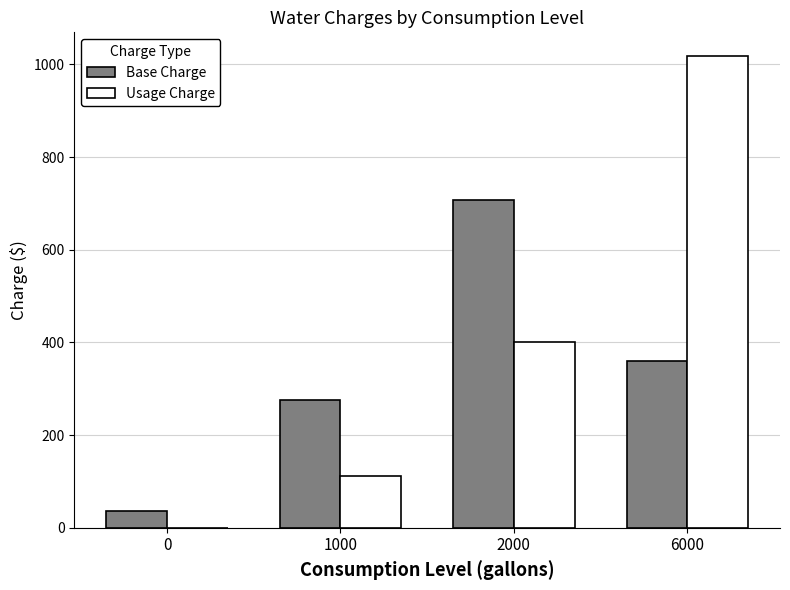

Reading left to right, list all the values displayed in this chart.

Base Charge: 0=36.0	1000=275.8	2000=707.4	6000=359.7
Usage Charge: 0=0.0	1000=112.0	2000=400.6	6000=1018.5